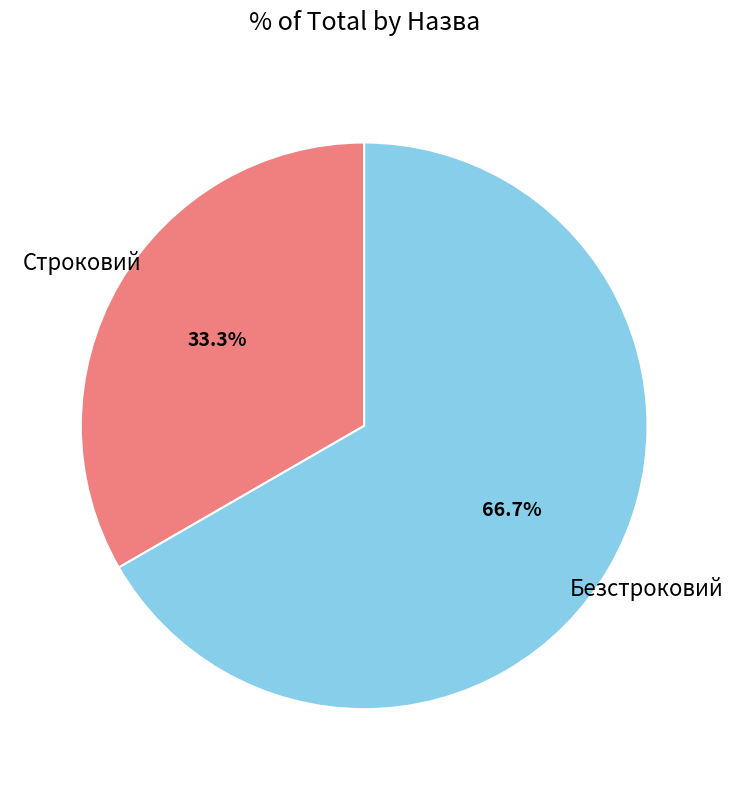

What is the largest slice in the pie chart?

Безстроковий